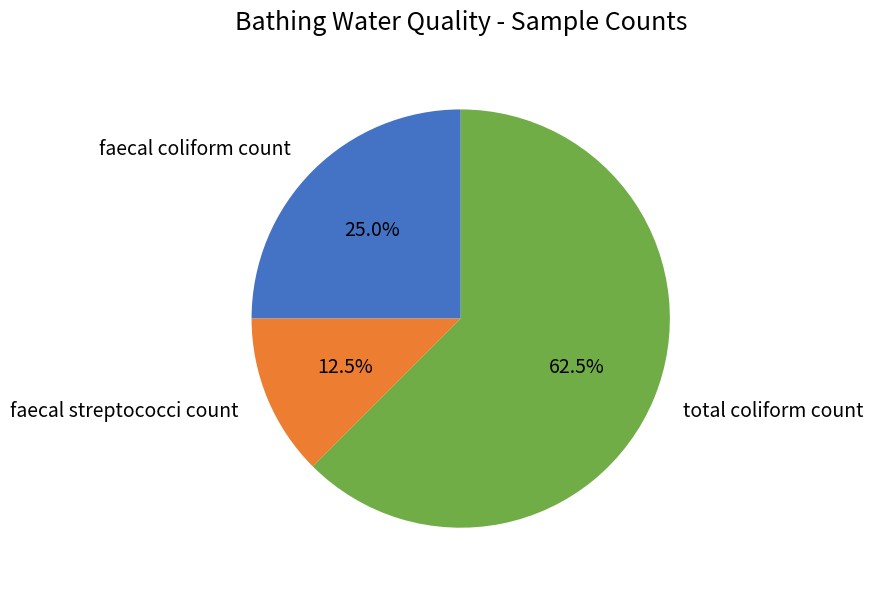

Which has a higher value, faecal coliform count or total coliform count?

total coliform count